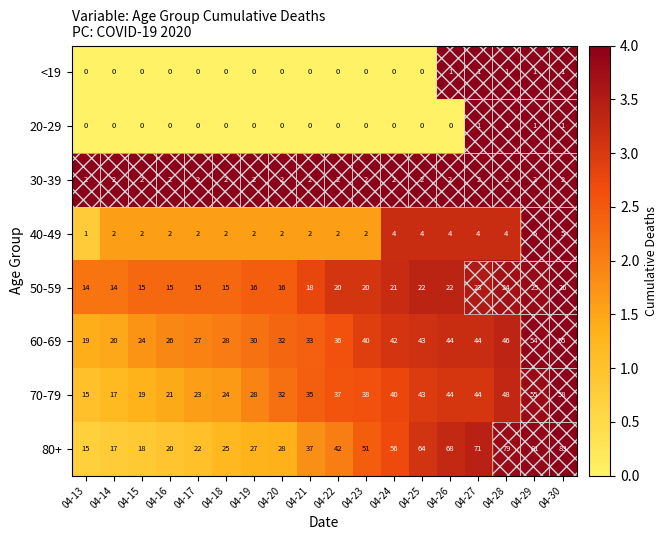

At which category does the chart reach its peak across all series?

04-30